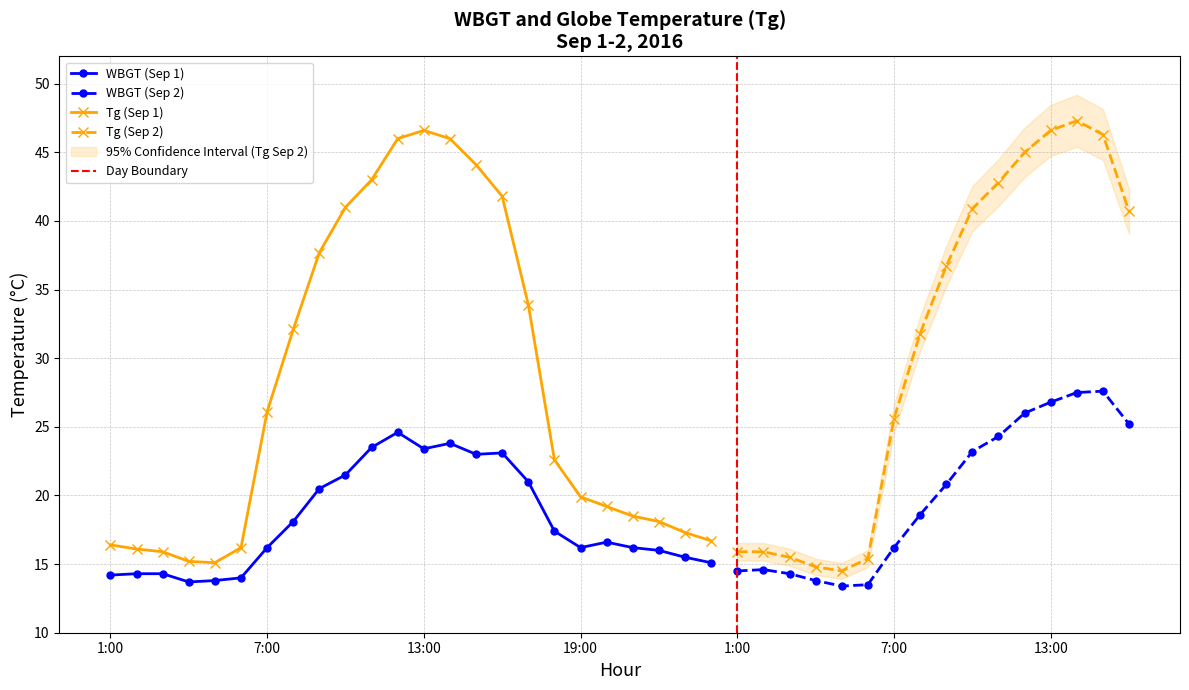

Rank the series by their average value, from highest to lowest.

Tg, WBGT